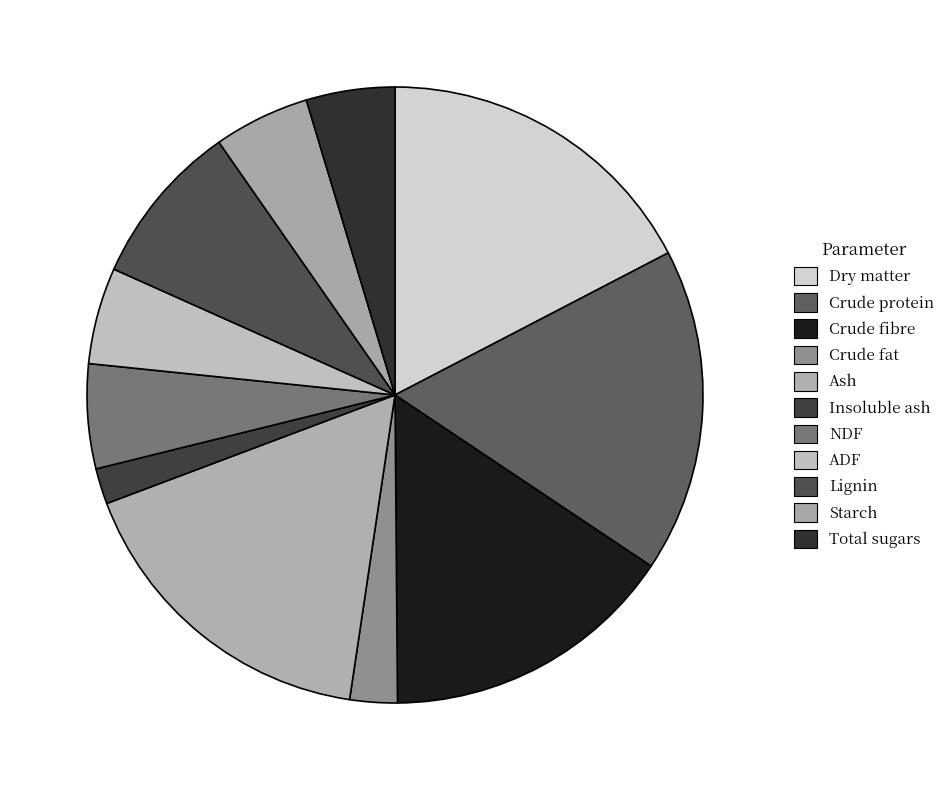

To the nearest percent, what is the difference between the Crude protein and Crude fibre slice percentages?

2%